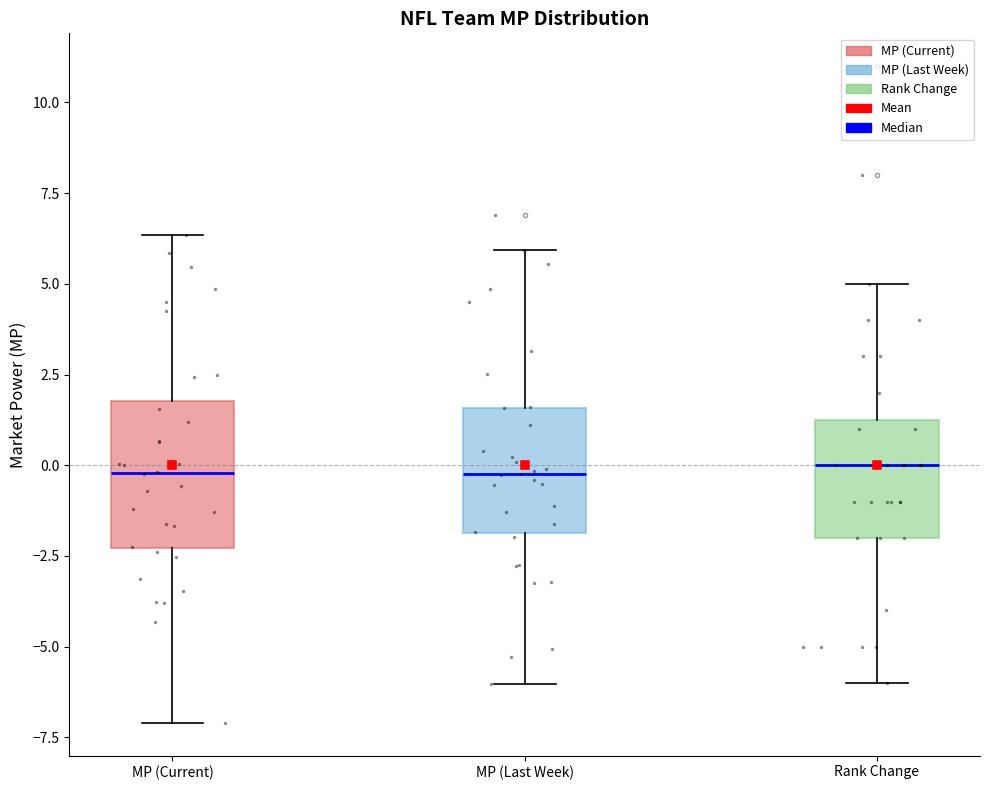

Where is the lower edge of the box for MP (Current) on the y-axis? The values are not printed on the chart, so give them approximately, as read against the axis.

-2.5